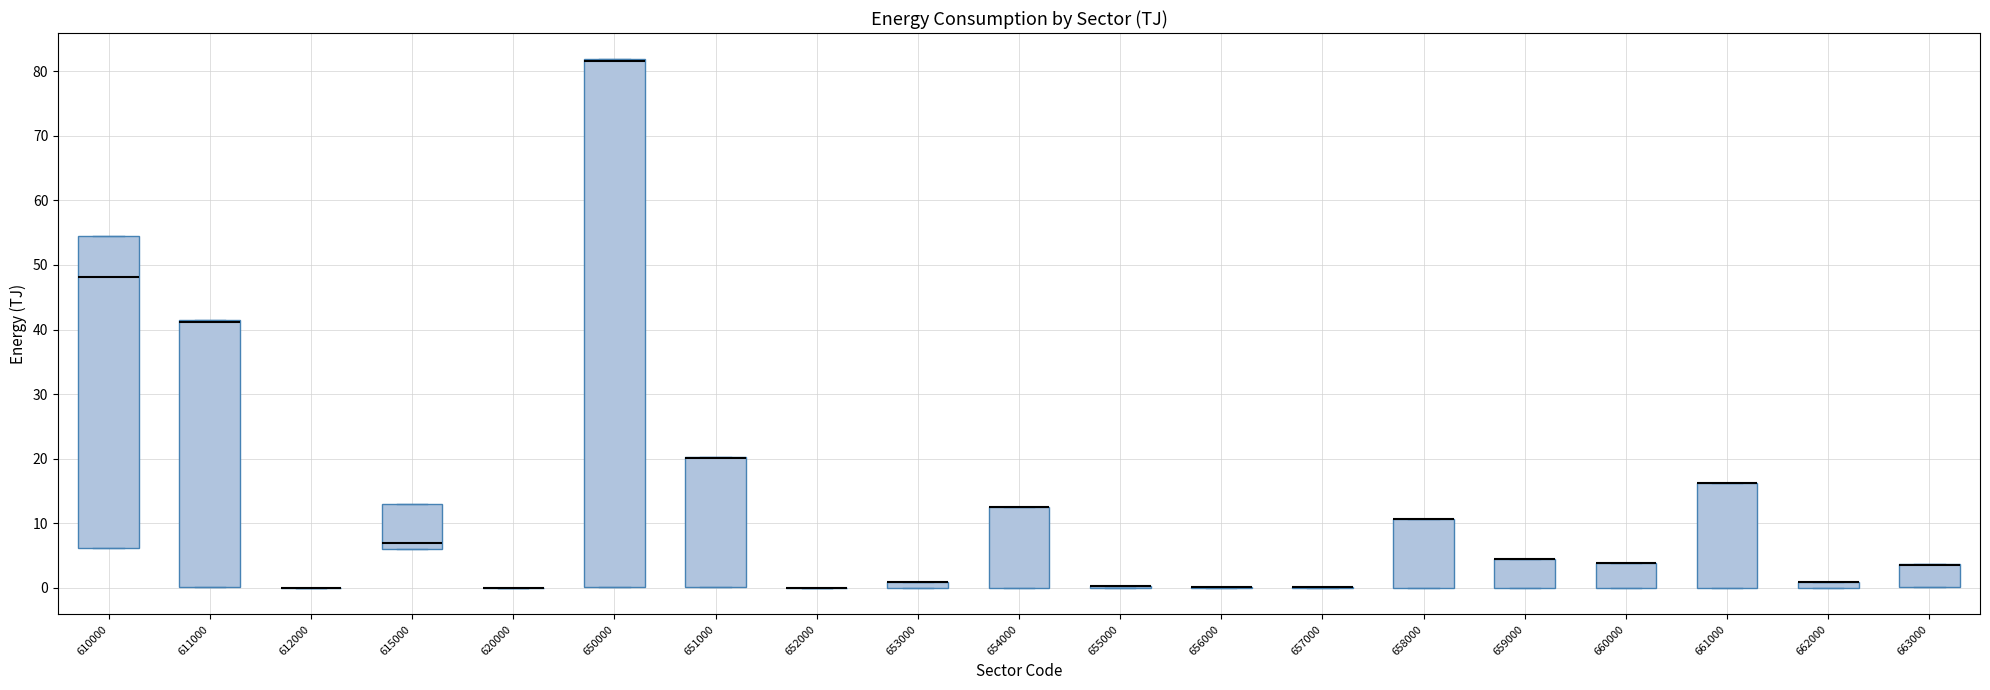

Which box is the tallest, from its lower edge to its upper edge?

650000